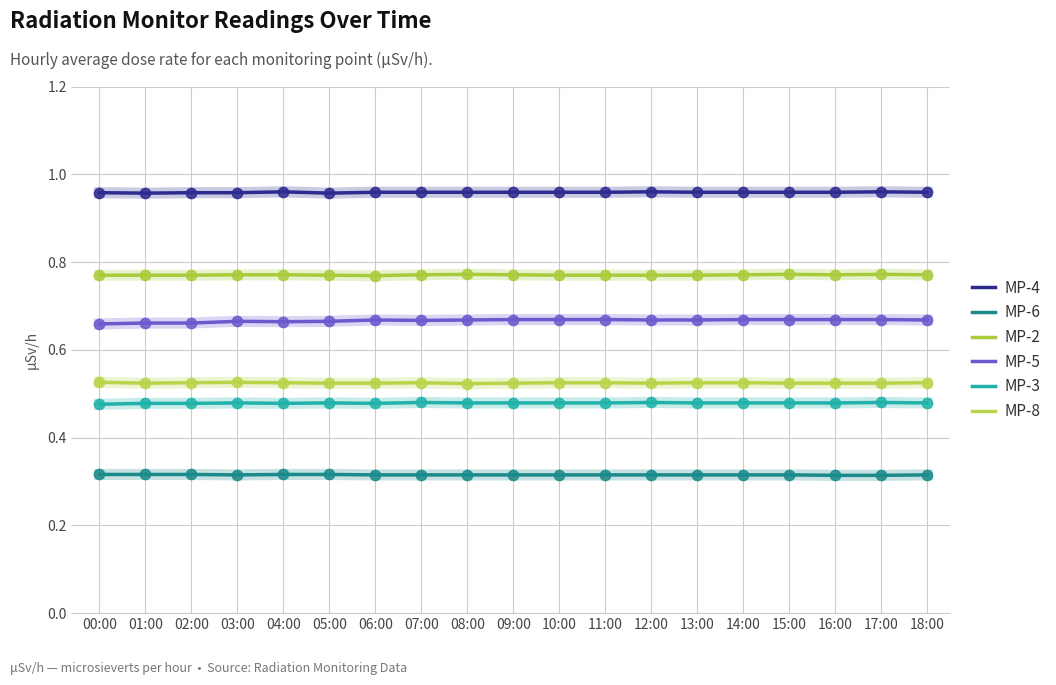

At how many categories does at least one series exceed 0?

19